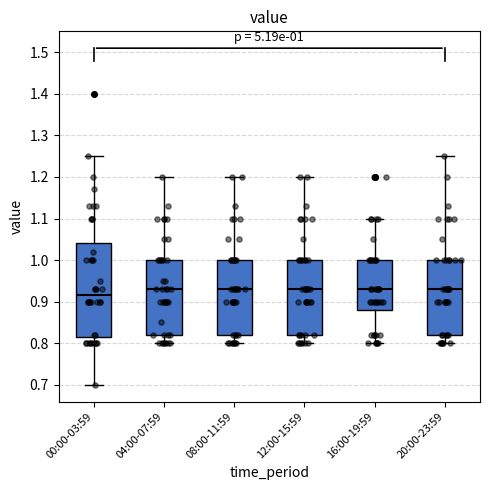

Which box's median line is the lowest?

00:00-03:59